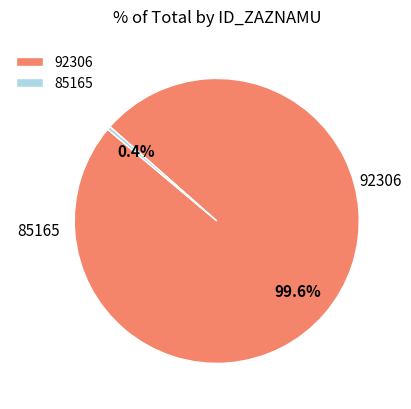

What is the ratio of the value at 92306 to the value at 85165?

251.0